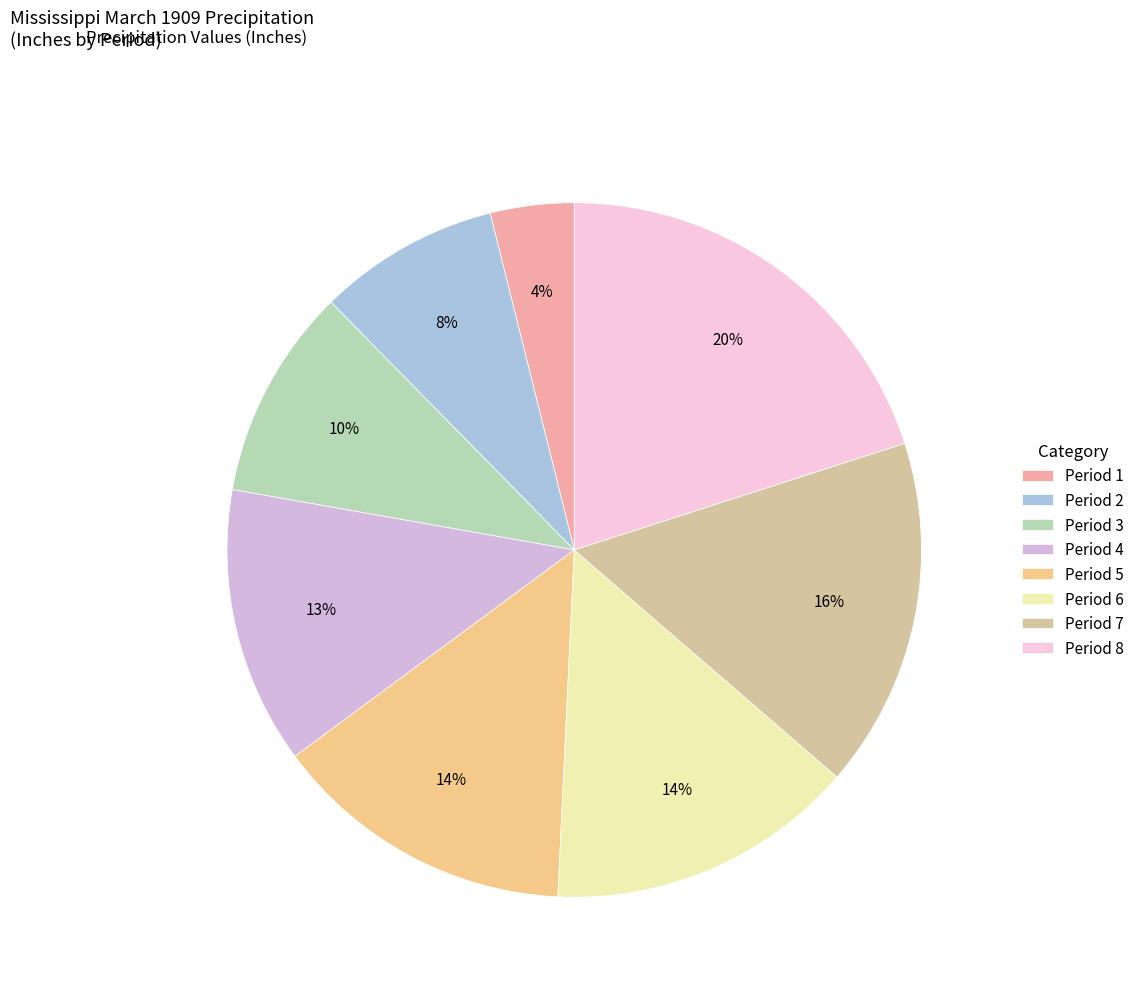

What is the smallest slice in the pie chart?

Period 1